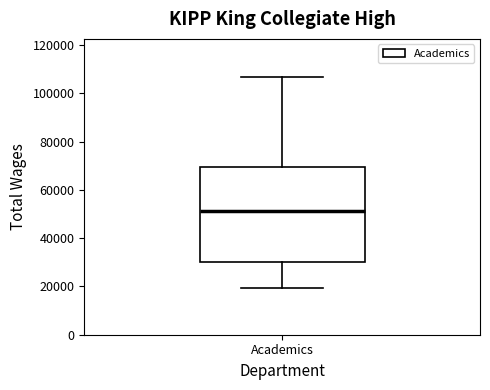

Transcribe this box plot: give where the median line is, the range the box spans, and where the two whiskers end, as read against the y-axis. The values are not printed on the chart, so give them approximately, as read against the axis.

median 52000, box 30000 to 70000, whiskers 20000 to 106000